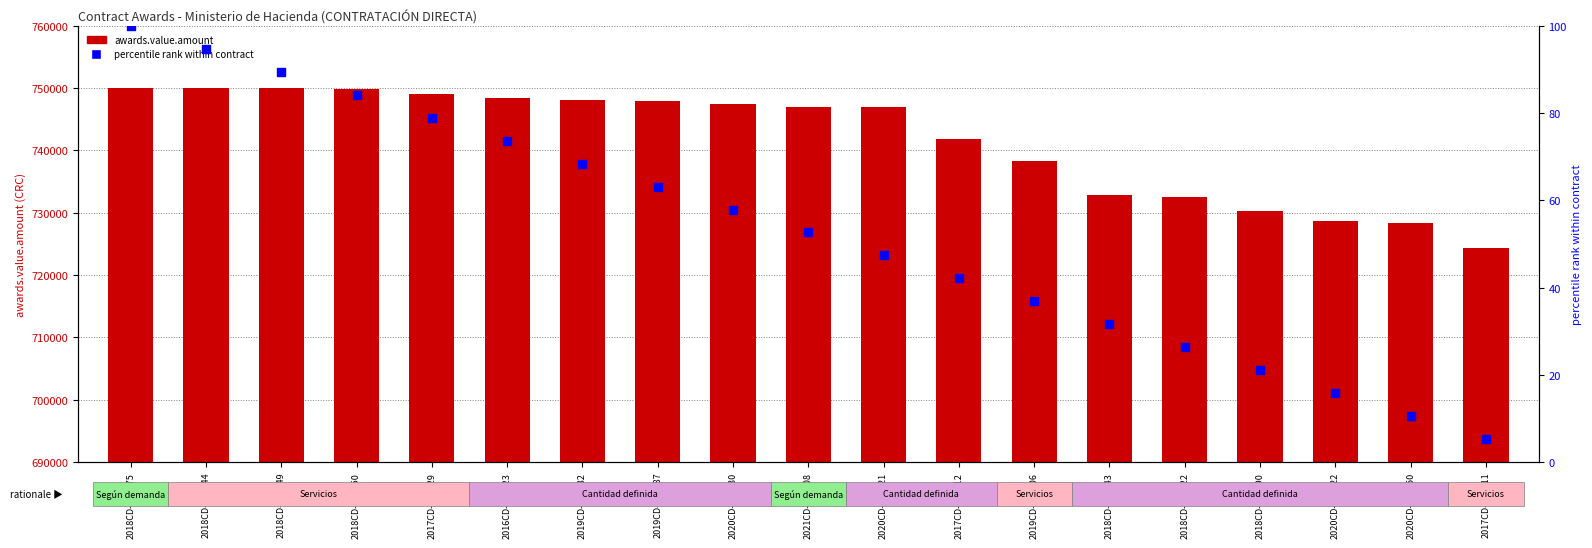

Which series has the largest Y range (max minus min)?

awards.value.amount